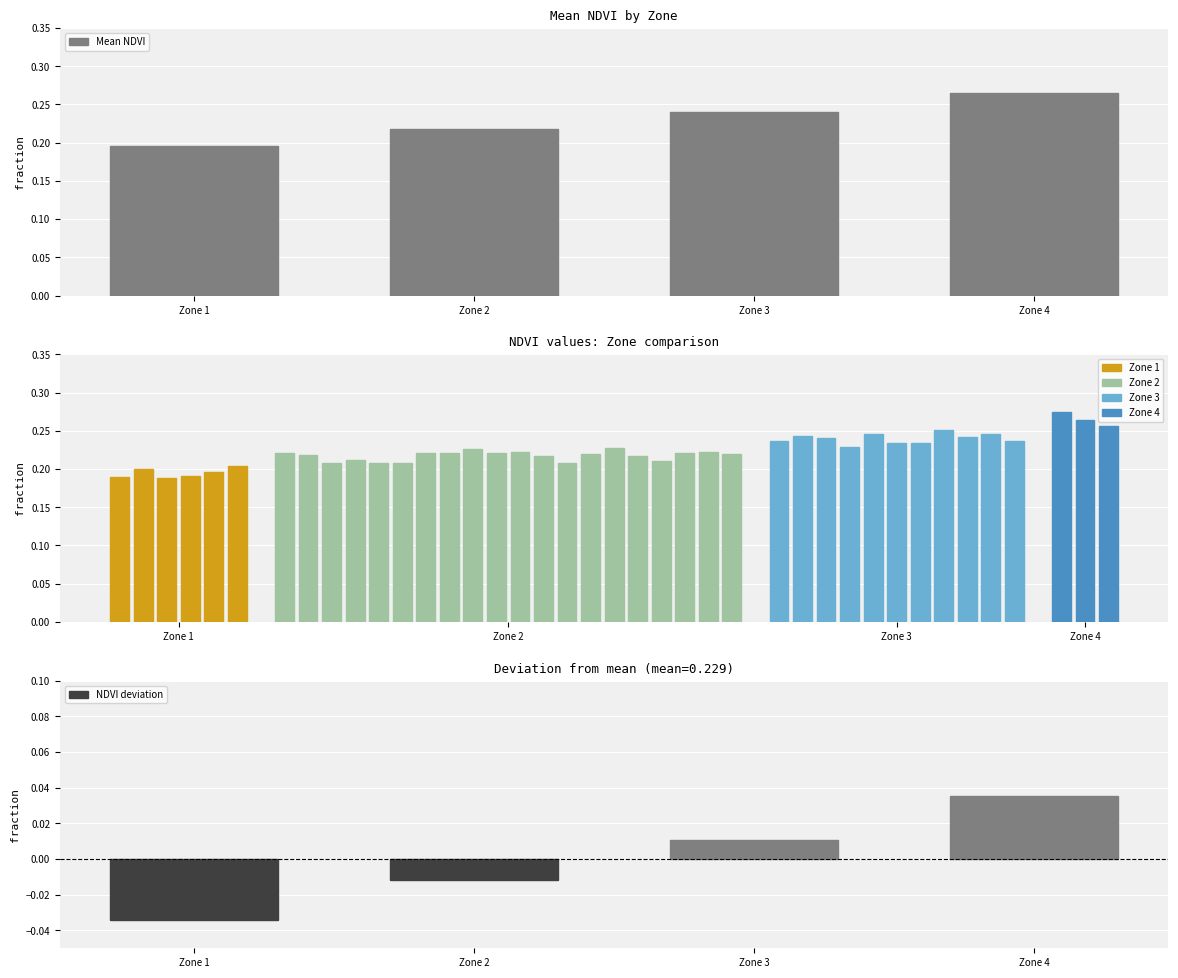

At which label is NDVI deviation closest to 0?

Zone 3